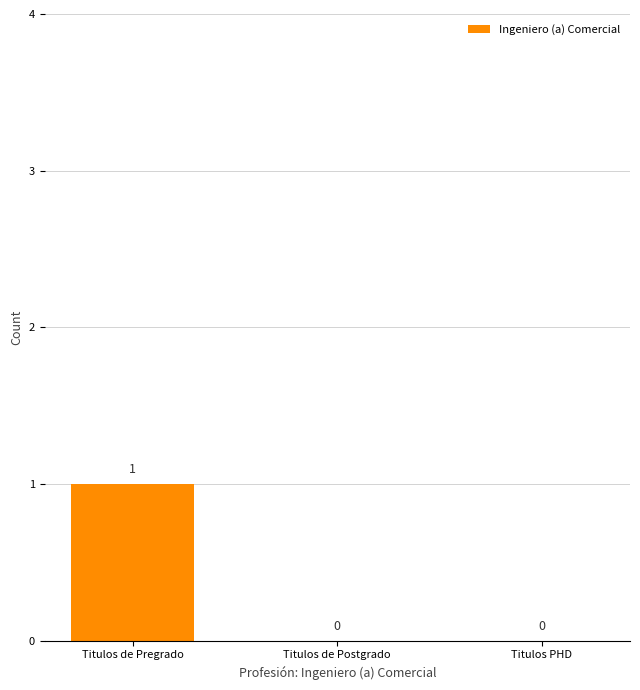

True or false: the data shows 0 at Titulos de Postgrado.

True